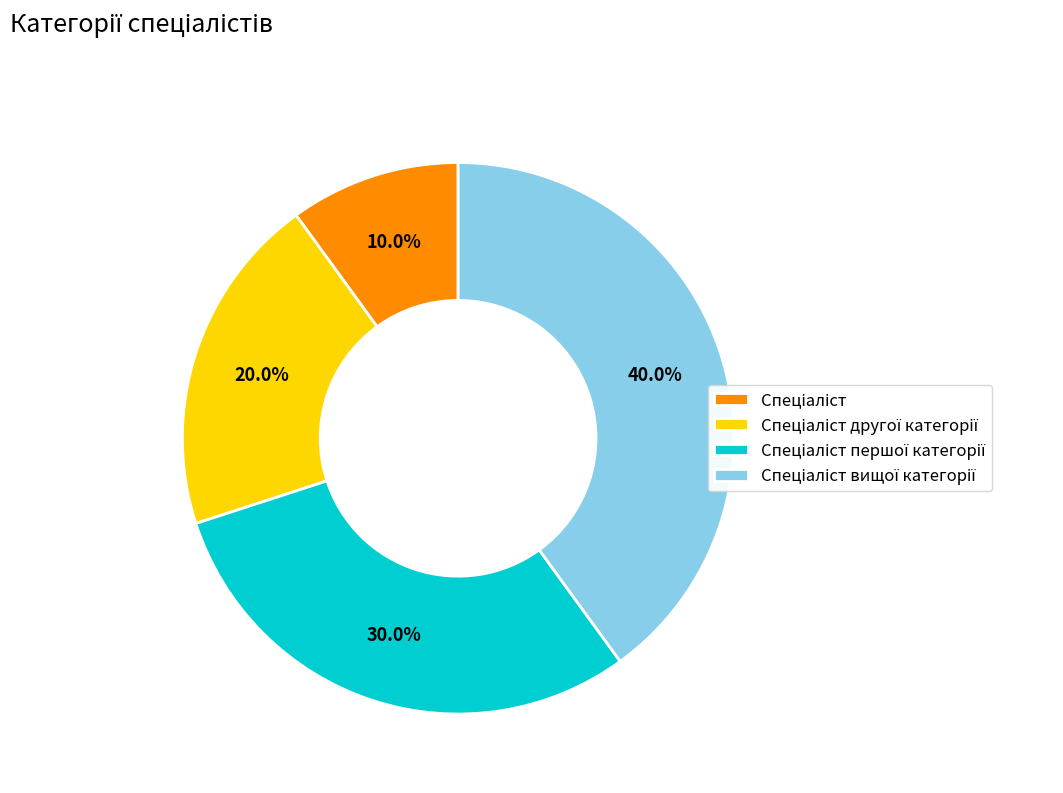

Is there any slice that represents more than half of the pie?

No